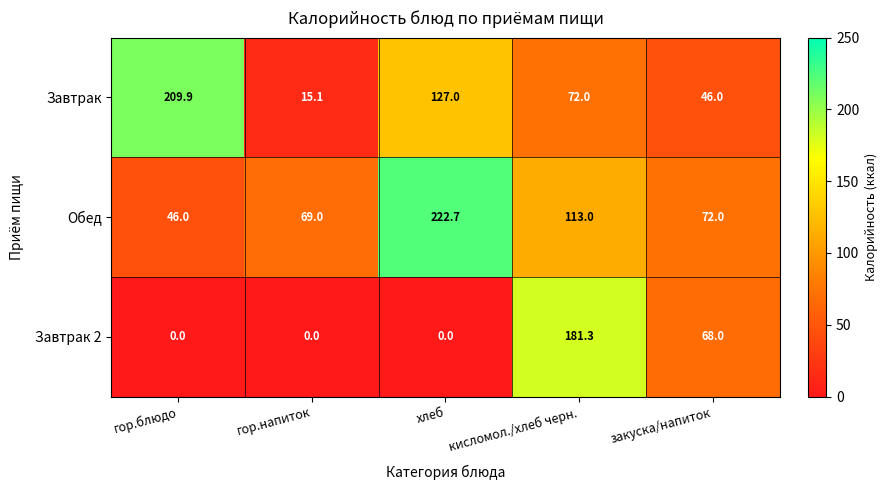

Rank the series by their maximum value, from highest to lowest.

Обед, Завтрак, Завтрак 2